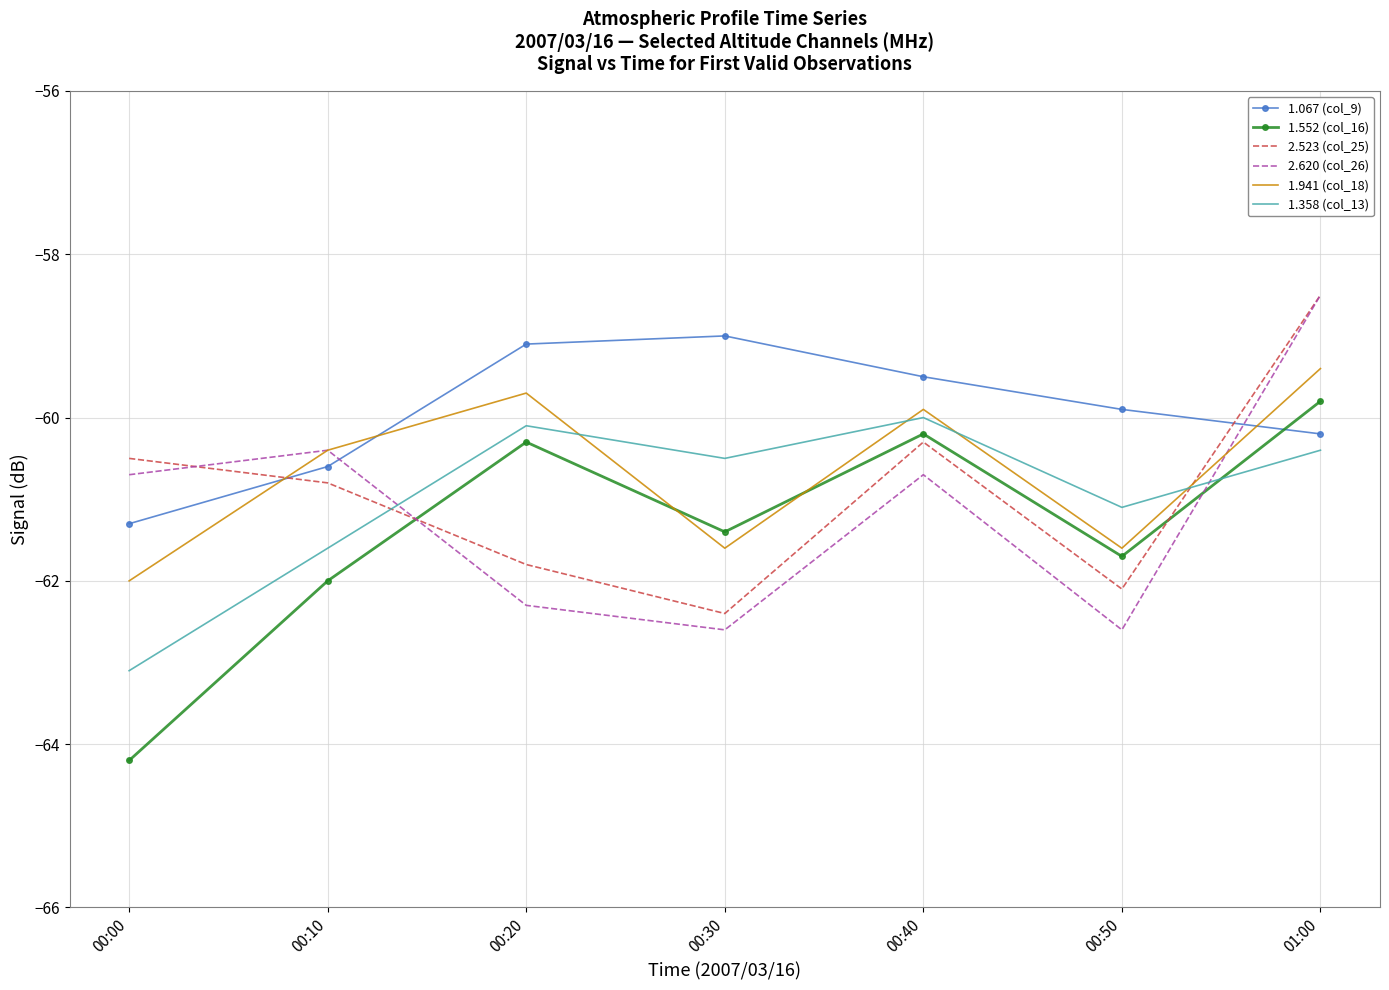

Between 00:20 and 01:00, which series saw the biggest shift?

2.620 (col_26)